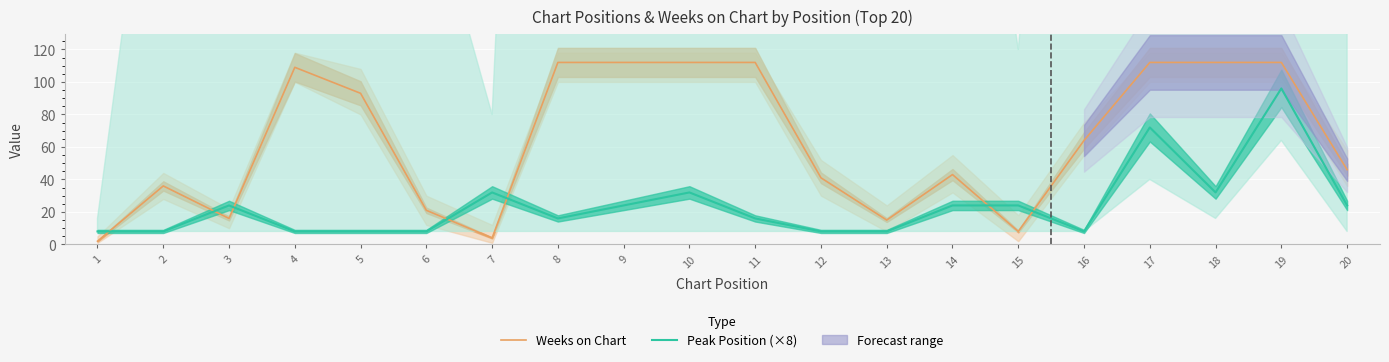

How many data points does each series have?

20